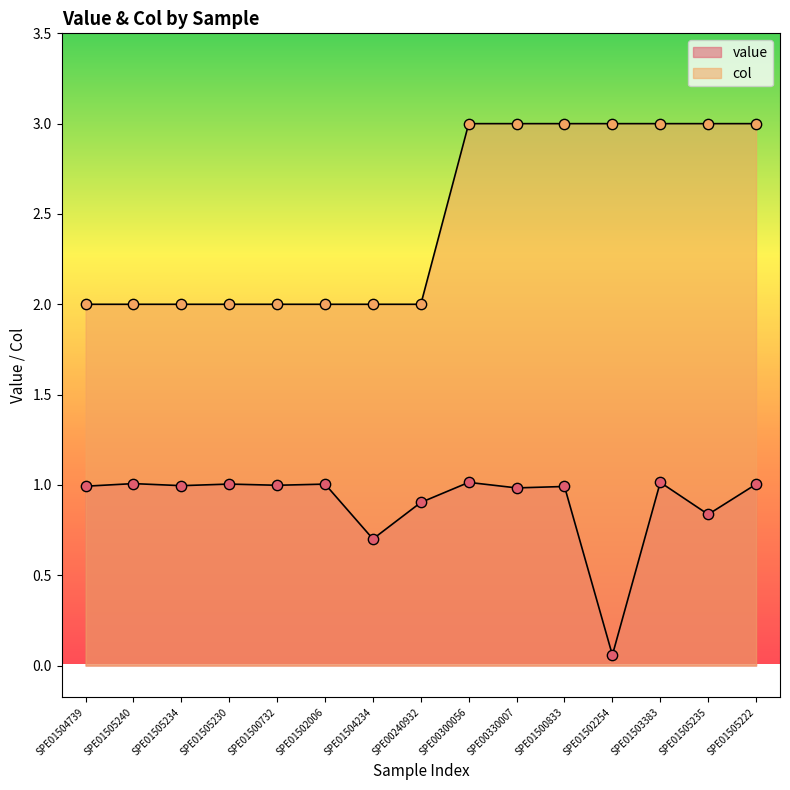

How many lines are shown in the chart?

2